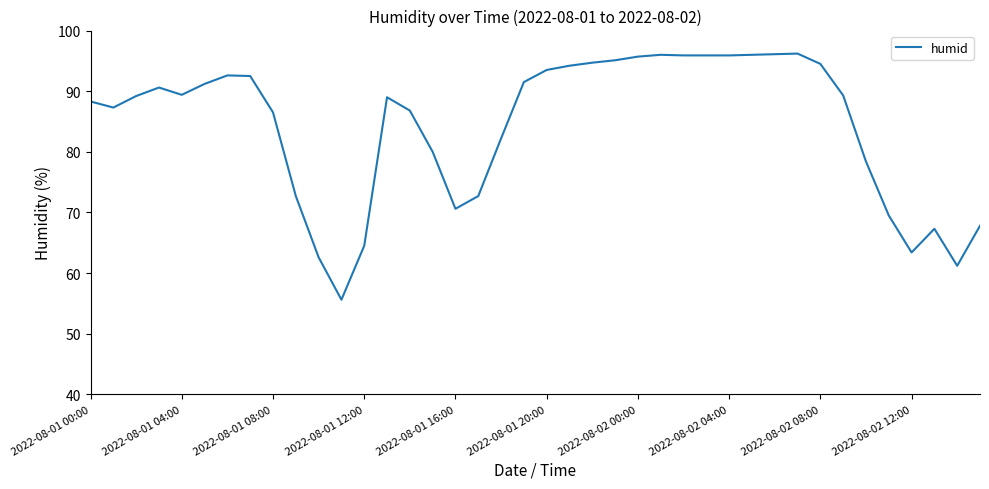

What is the greatest value displayed?

96.2